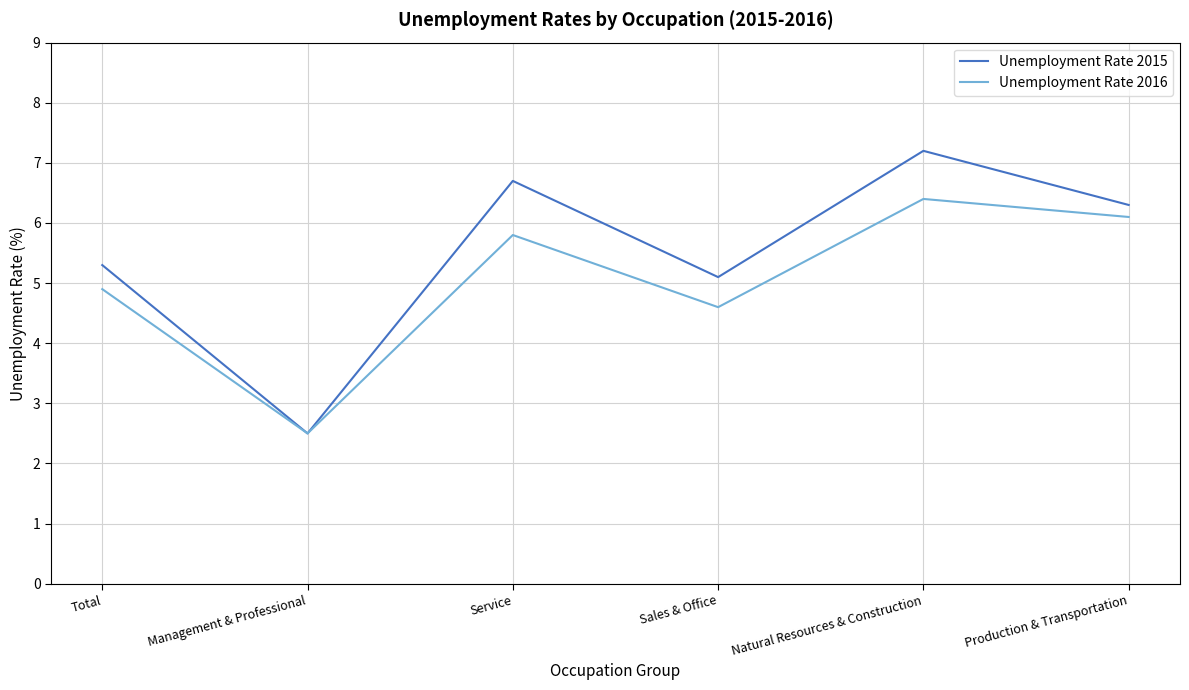

What is the difference between the highest and lowest values at Service?

0.9